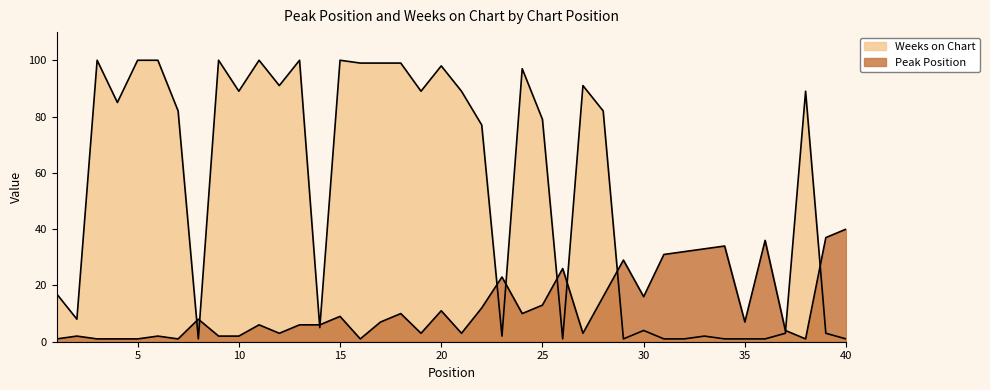

How many categories are shown in the chart?

40